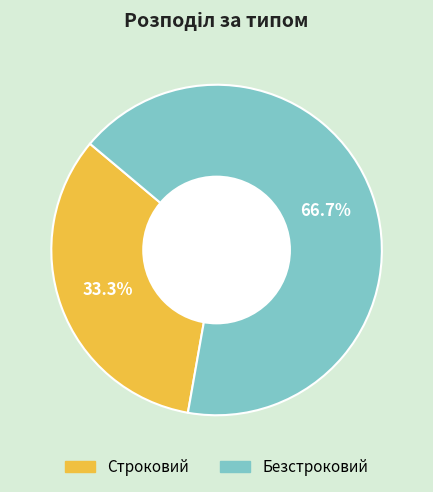

What is the total percentage of Безстроковий and Строковий?

100.0%